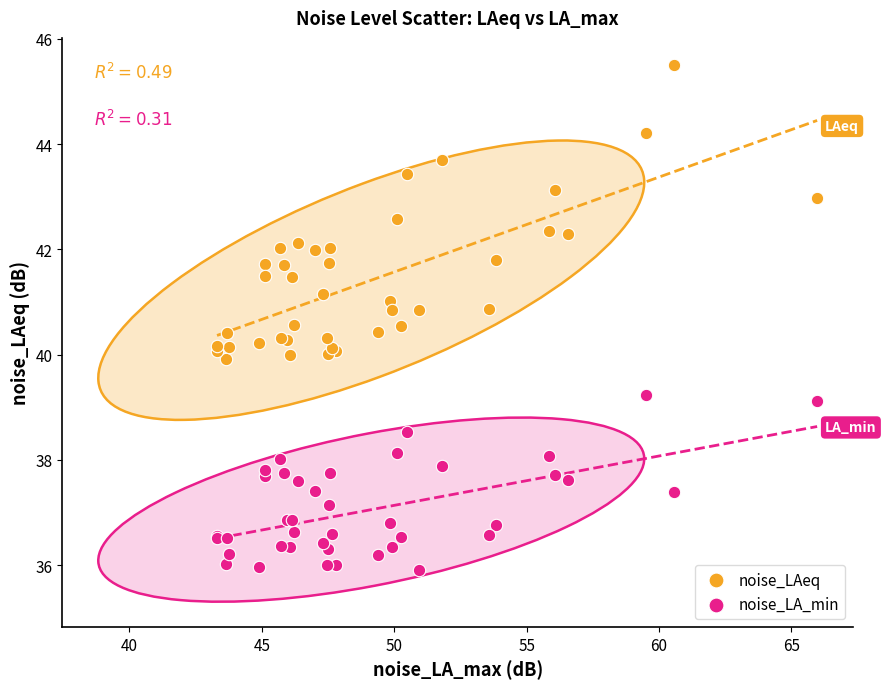

Which series contains the highest Y value?

noise_LAeq